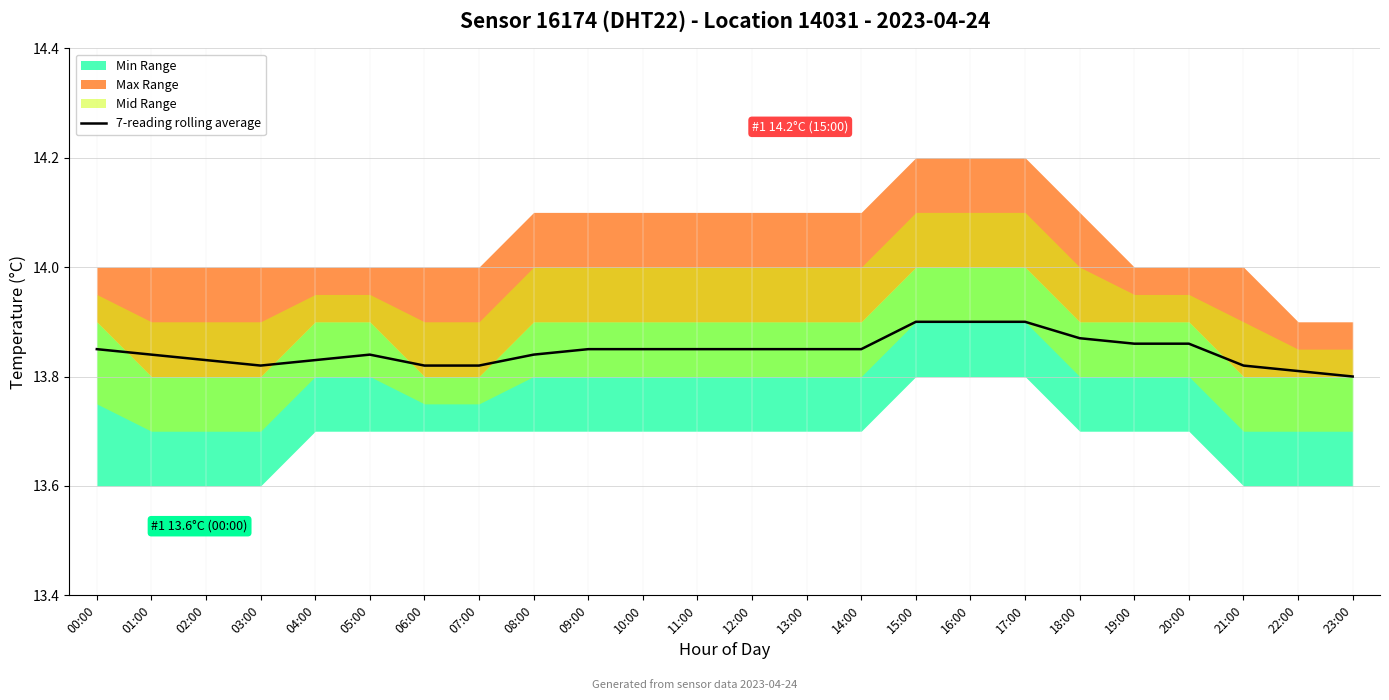

List the labels in order of value, smallest first.

23:00, 22:00, 03:00, 06:00, 07:00, 21:00, 02:00, 04:00, 01:00, 05:00, 08:00, 00:00, 09:00, 10:00, 11:00, 12:00, 13:00, 14:00, 19:00, 20:00, 18:00, 15:00, 16:00, 17:00